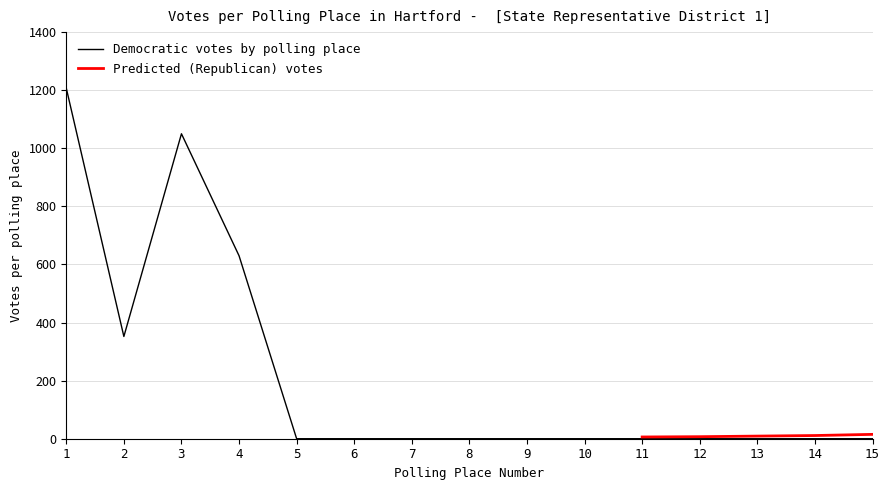

What is the value of the 1st point from the left?

1207